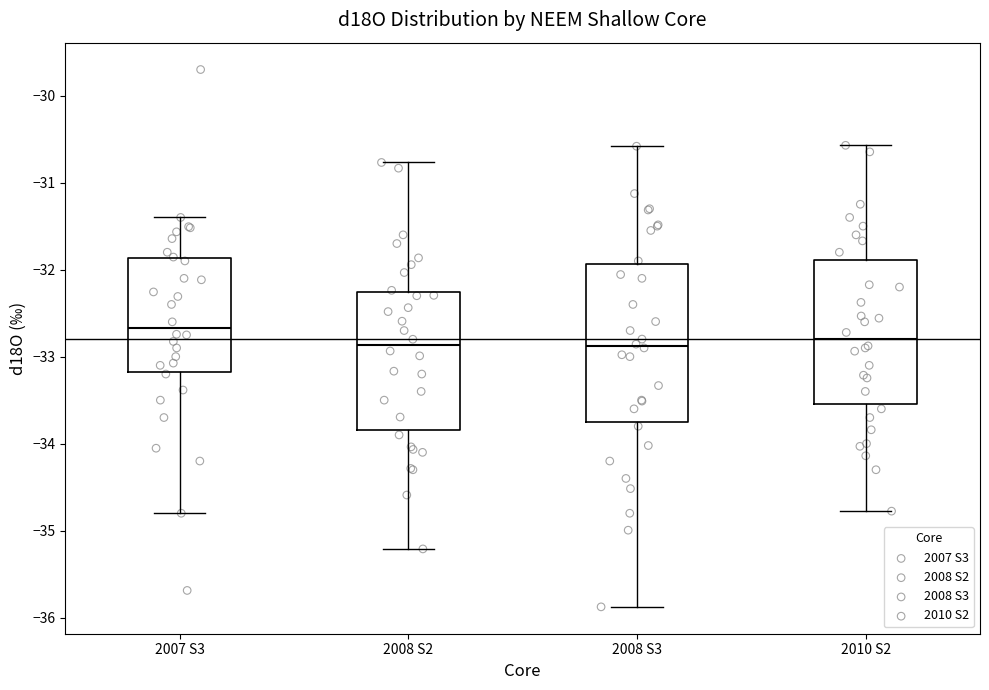

Reading left to right, transcribe this box plot: for each box, give where its median line is, the range the box spans, and where its two whiskers end, as read against the y-axis. The values are not printed on the chart, so give them approximately, as read against the axis.

2007 S3: median -32.7, box -33.2 to -31.9, whiskers -34.8 to -31.4
2008 S2: median -32.9, box -33.8 to -32.3, whiskers -35.2 to -30.8
2008 S3: median -32.9, box -33.7 to -31.9, whiskers -35.9 to -30.6
2010 S2: median -32.8, box -33.5 to -31.9, whiskers -34.8 to -30.6